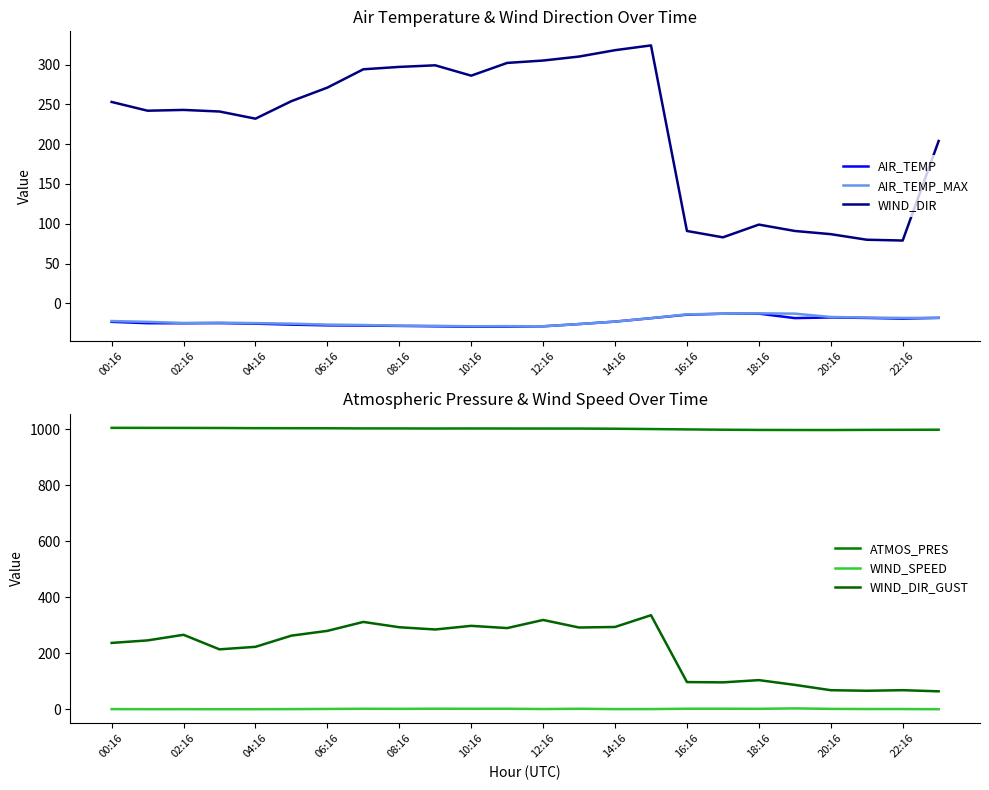

Count the number of categories in the chart.

24